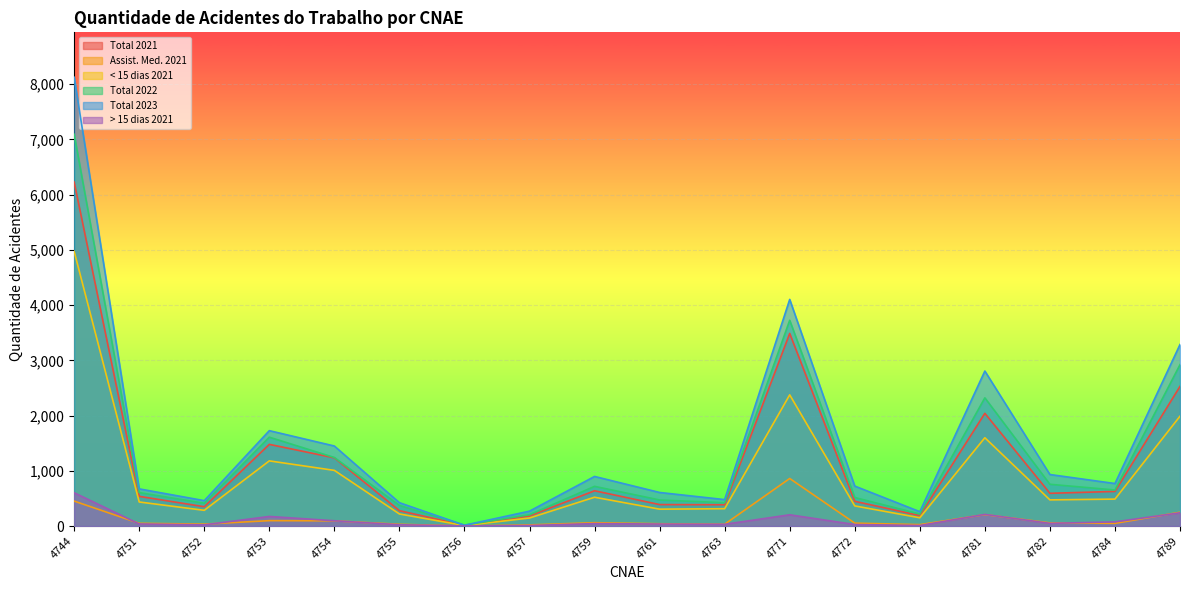

True or false: Total 2022 and > 15 dias 2021 cross at least once.

False